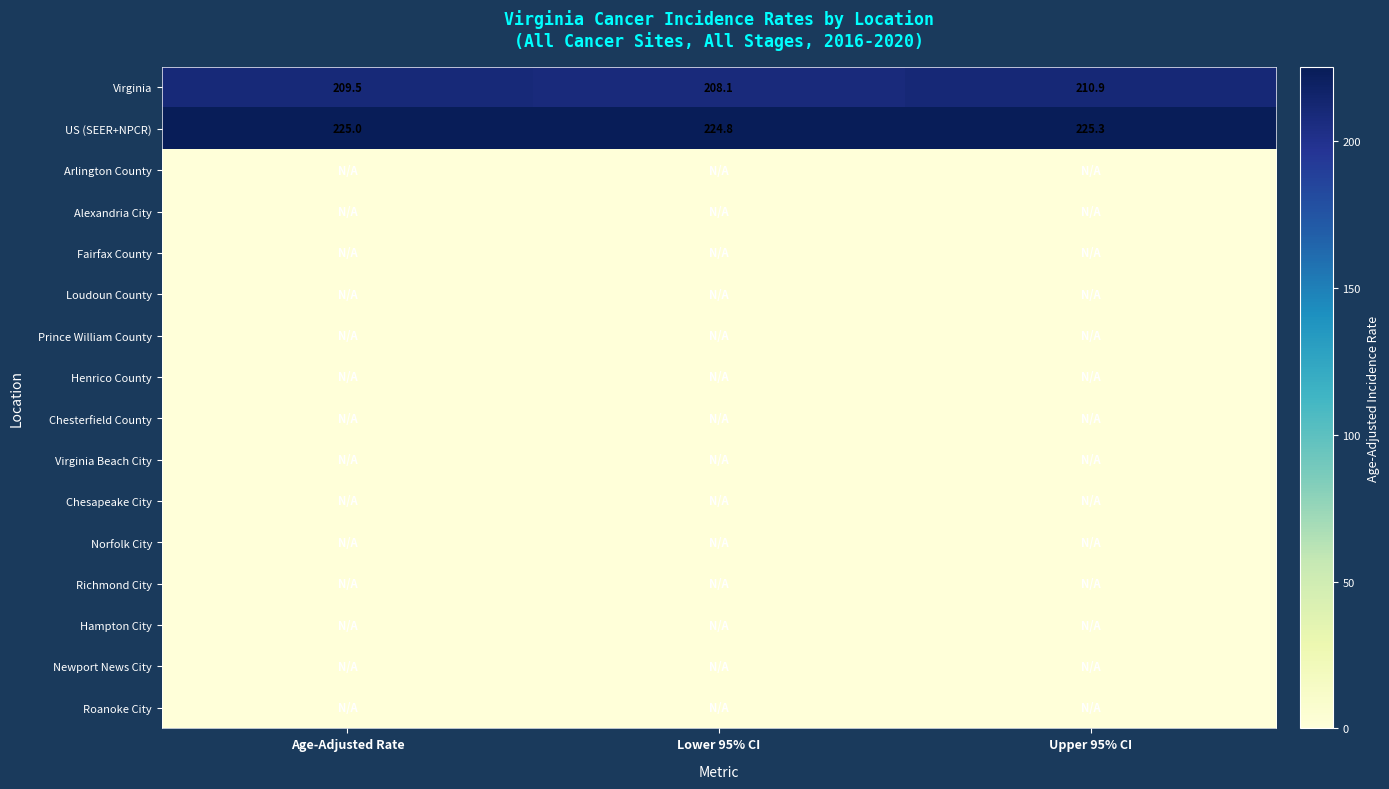

Rank the categories by Virginia value from highest to lowest.

Upper 95% CI, Age-Adjusted Rate, Lower 95% CI